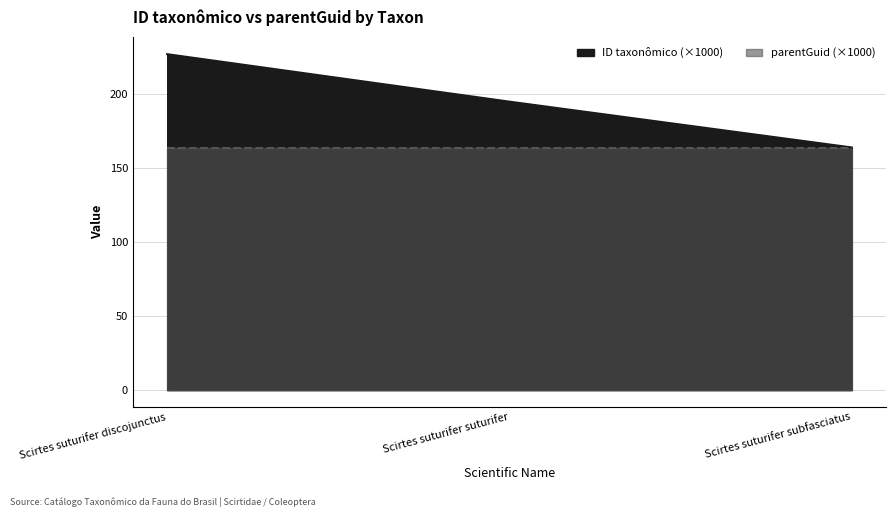

What is the smallest value displayed?

164.1